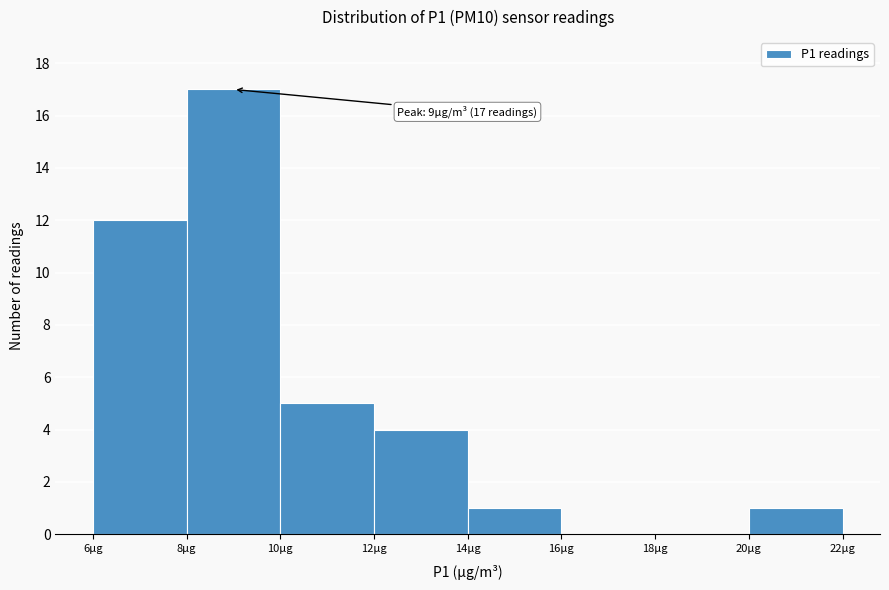

Over which range of the x-axis is the bar tallest?

8 to 10